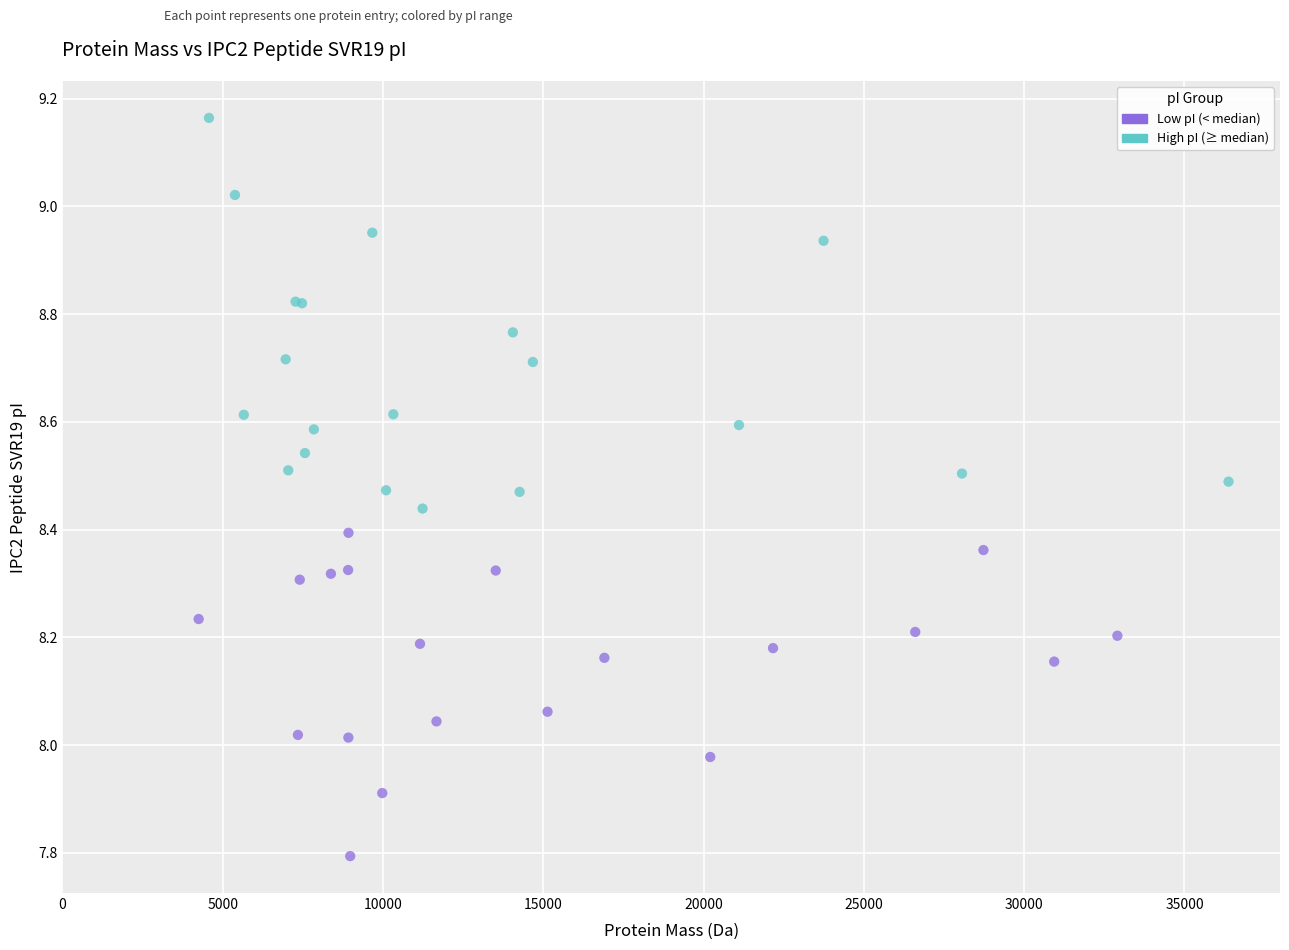

Which series contains the highest Y value?

High pI (≥ median)